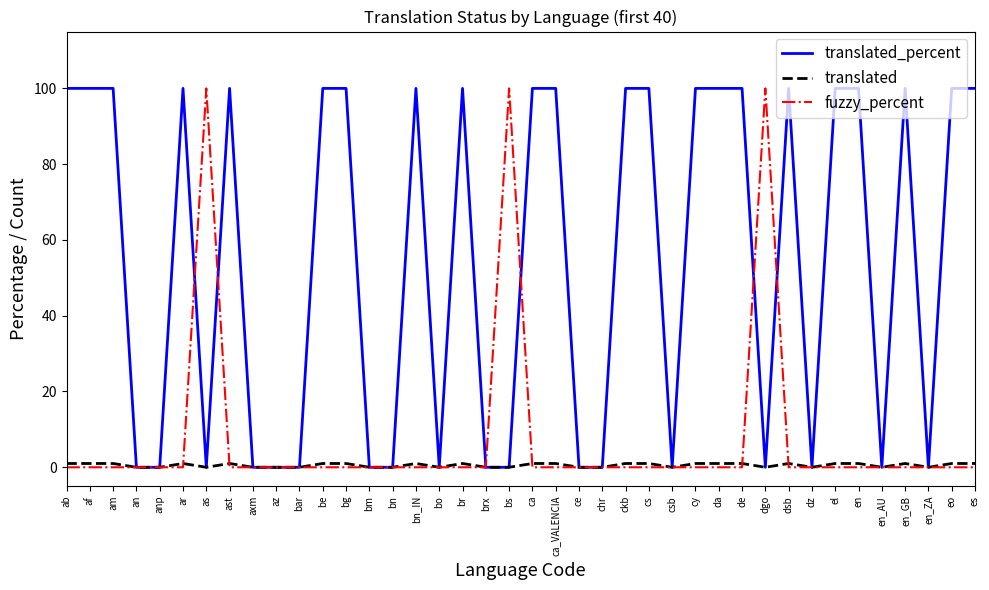

What is the maximum value shown in the chart?

100